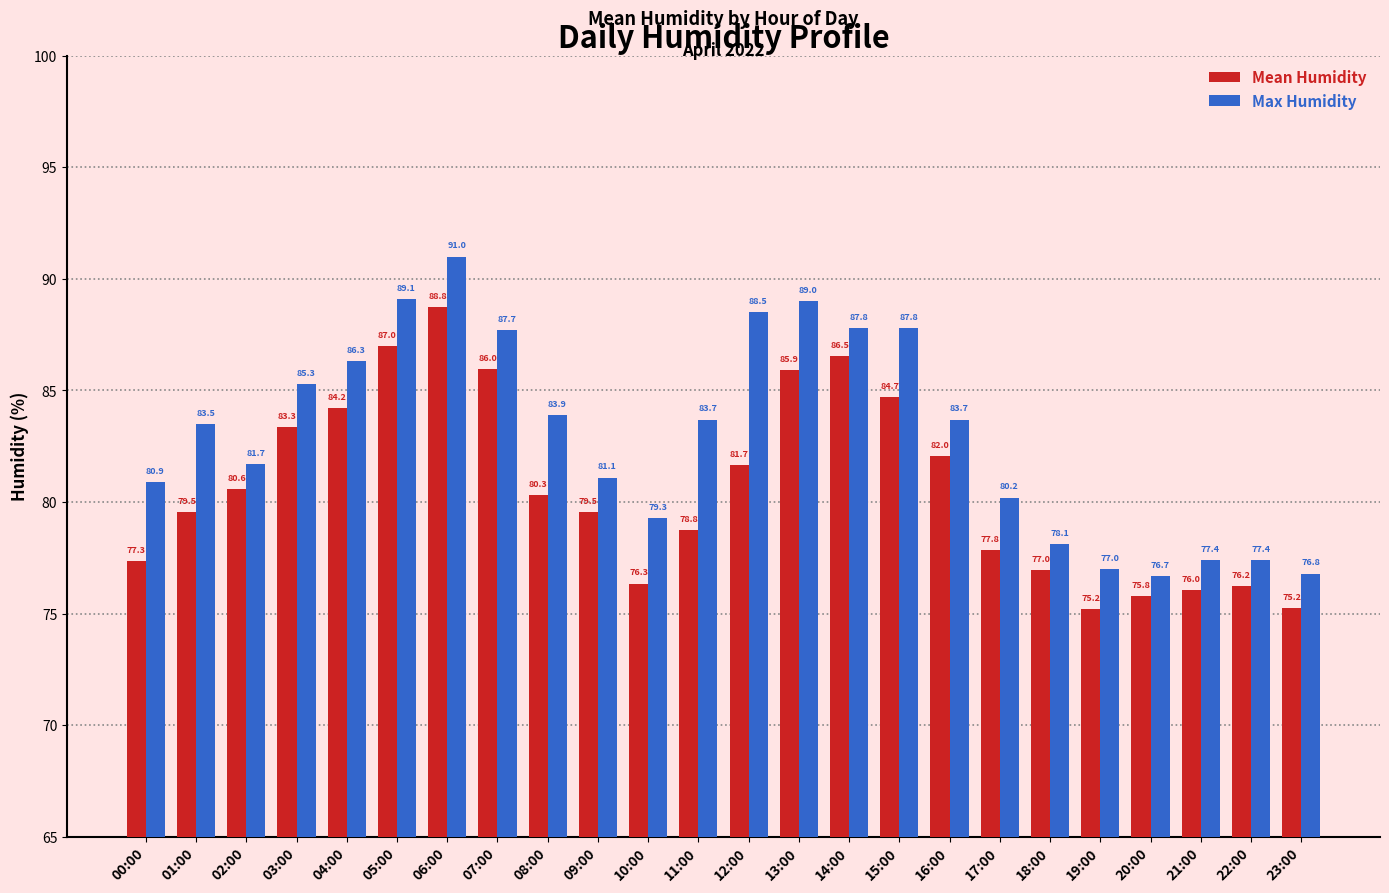

The value of Mean Humidity at 03:00 is 138.6. True or false?

False